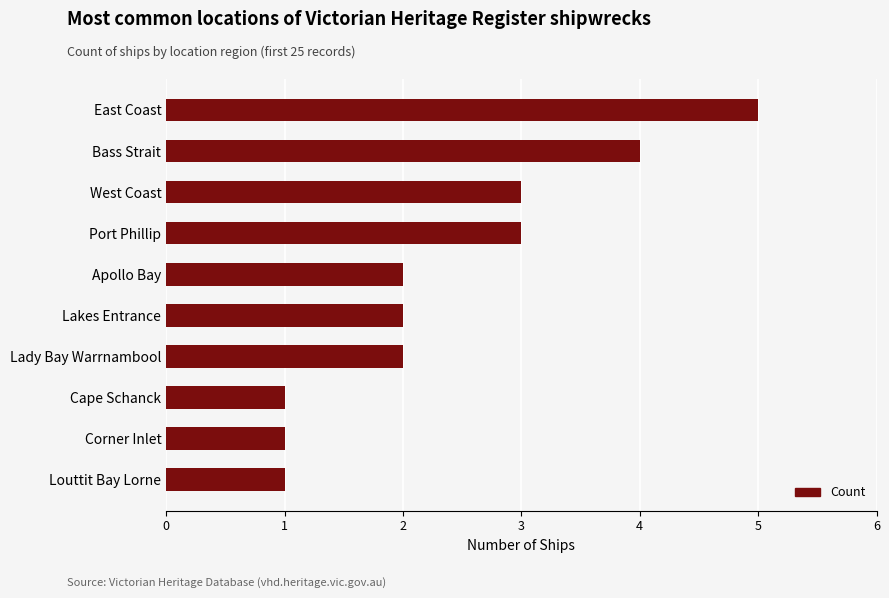

Between Apollo Bay and Bass Strait, which is larger?

Bass Strait